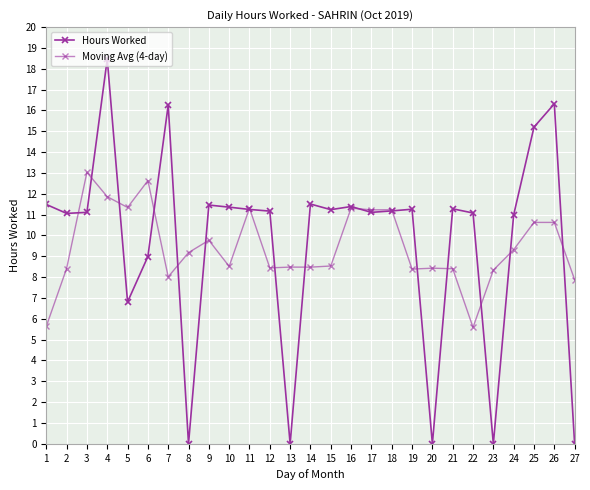

Which category has the highest value in the Moving Avg (4-day) series?

3